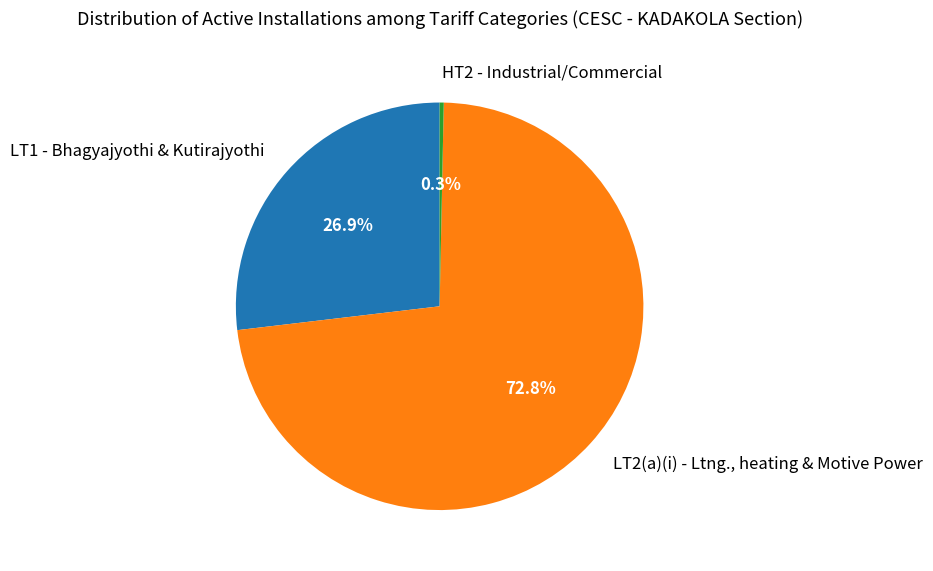

To the nearest percent, what is the combined percentage of HT2 - Industrial/Commercial and LT2(a)(i) - Ltng., heating & Motive Power?

73%